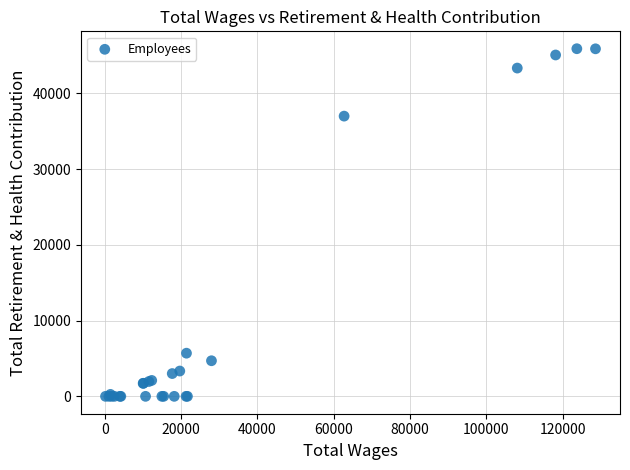

What Y value in the scatter plot is closest to 22954?

37005